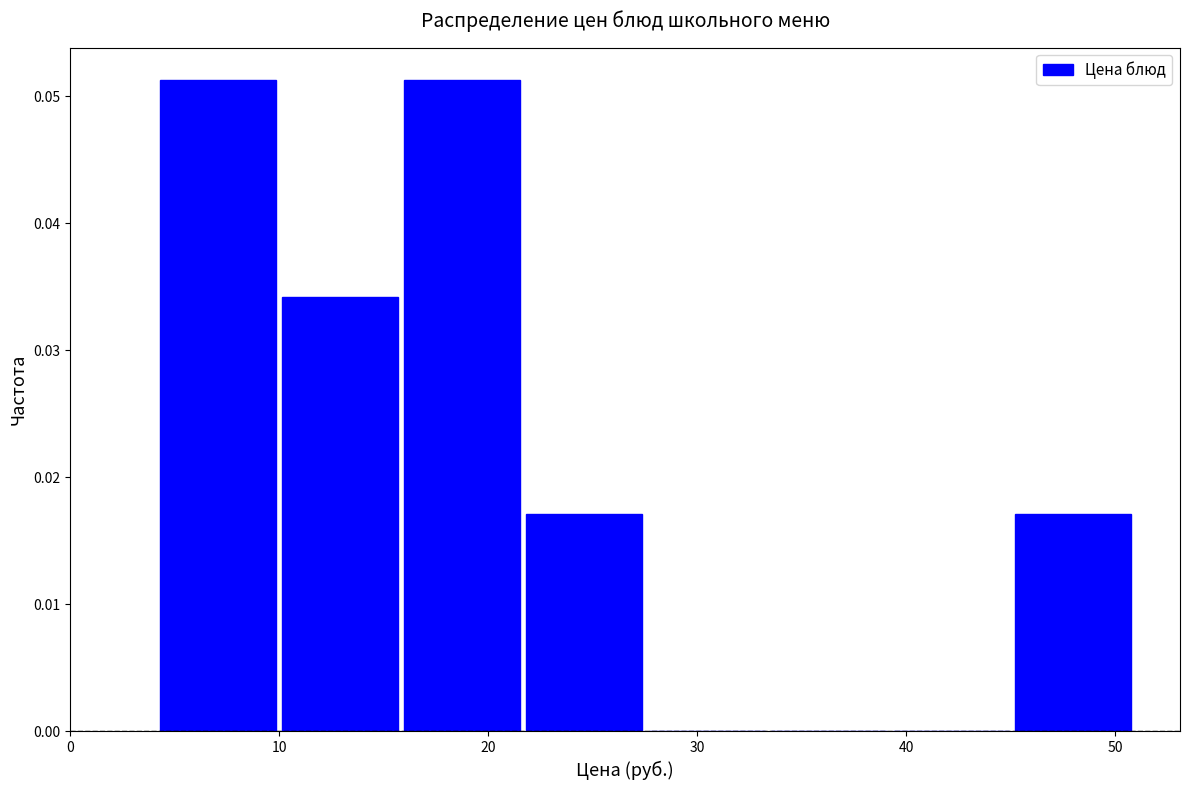

Reading left to right, list every bar in this chart as the range it spans on the x-axis followed by its height. Neither the bar edges nor the heights are printed on the chart, so give them approximately, as read against the axes.

4 to 10: 0.051
10 to 16: 0.034
16 to 22: 0.051
22 to 28: 0.017
28 to 33: 0
33 to 39: 0
39 to 45: 0
45 to 51: 0.017